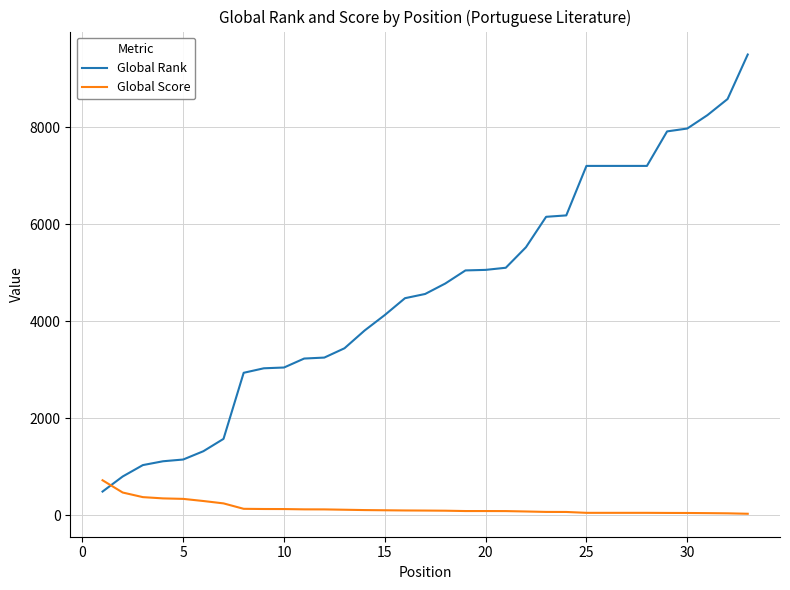

At how many categories does at least one series exceed 5790?

11